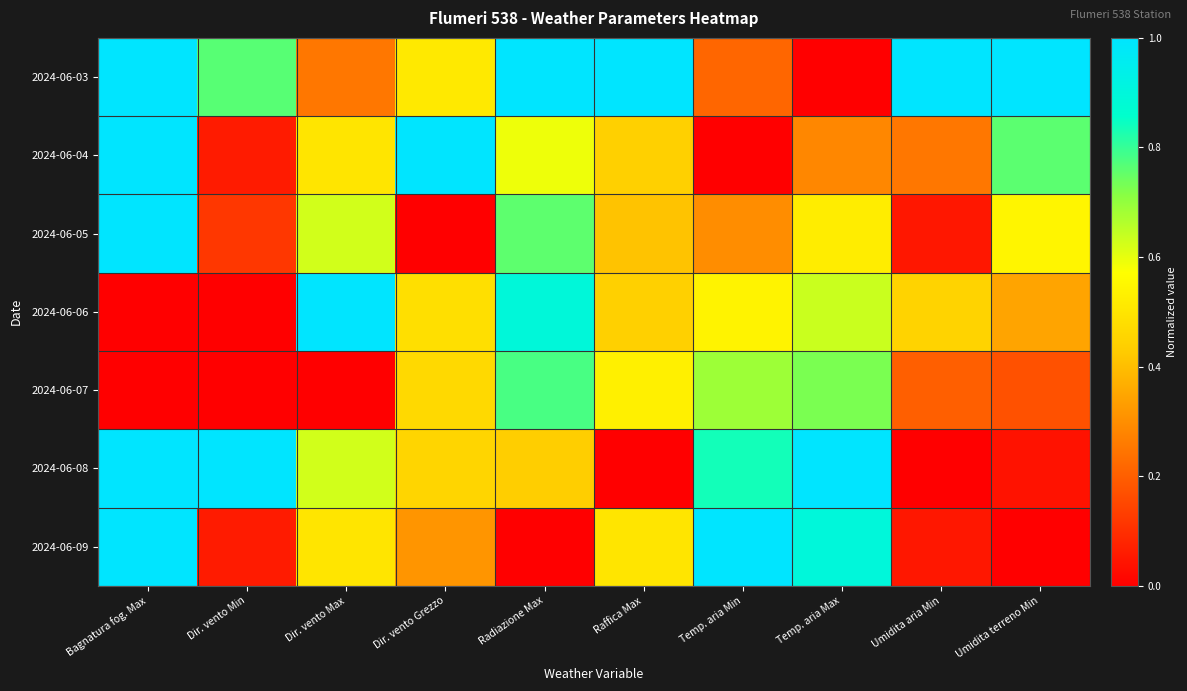

Reading left to right, transcribe all the data shown in this chart.

2024-06-03: Bagnatura fog. Max=1.0	Dir. vento Min=0.8	Dir. vento Max=0.2	Dir. vento Grezzo=0.5	Radiazione Max=1.0	Raffica Max=1.0	Temp. aria Min=0.2	Temp. aria Max=0.0	Umidita aria Min=1.0	Umidita terreno Min=1.0
2024-06-04: Bagnatura fog. Max=1.0	Dir. vento Min=0.1	Dir. vento Max=0.5	Dir. vento Grezzo=1.0	Radiazione Max=0.6	Raffica Max=0.4	Temp. aria Min=0.0	Temp. aria Max=0.3	Umidita aria Min=0.2	Umidita terreno Min=0.8
2024-06-05: Bagnatura fog. Max=1.0	Dir. vento Min=0.1	Dir. vento Max=0.6	Dir. vento Grezzo=0.0	Radiazione Max=0.8	Raffica Max=0.4	Temp. aria Min=0.3	Temp. aria Max=0.5	Umidita aria Min=0.1	Umidita terreno Min=0.5
2024-06-06: Bagnatura fog. Max=0.0	Dir. vento Min=0.0	Dir. vento Max=1.0	Dir. vento Grezzo=0.5	Radiazione Max=0.9	Raffica Max=0.4	Temp. aria Min=0.5	Temp. aria Max=0.6	Umidita aria Min=0.5	Umidita terreno Min=0.3
2024-06-07: Bagnatura fog. Max=0.0	Dir. vento Min=0.0	Dir. vento Max=0.0	Dir. vento Grezzo=0.5	Radiazione Max=0.8	Raffica Max=0.5	Temp. aria Min=0.7	Temp. aria Max=0.7	Umidita aria Min=0.2	Umidita terreno Min=0.2
2024-06-08: Bagnatura fog. Max=1.0	Dir. vento Min=1.0	Dir. vento Max=0.6	Dir. vento Grezzo=0.5	Radiazione Max=0.4	Raffica Max=0.0	Temp. aria Min=0.8	Temp. aria Max=1.0	Umidita aria Min=0.0	Umidita terreno Min=0.0
2024-06-09: Bagnatura fog. Max=1.0	Dir. vento Min=0.1	Dir. vento Max=0.5	Dir. vento Grezzo=0.3	Radiazione Max=0.0	Raffica Max=0.5	Temp. aria Min=1.0	Temp. aria Max=0.9	Umidita aria Min=0.1	Umidita terreno Min=0.0